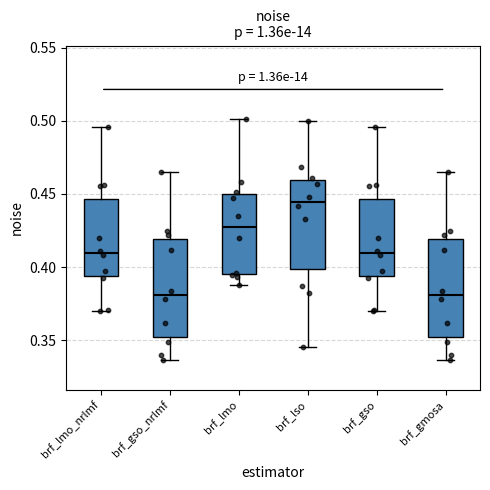

Where is the lower edge of the box for brf_lmo on the y-axis? The values are not printed on the chart, so give them approximately, as read against the axis.

0.395